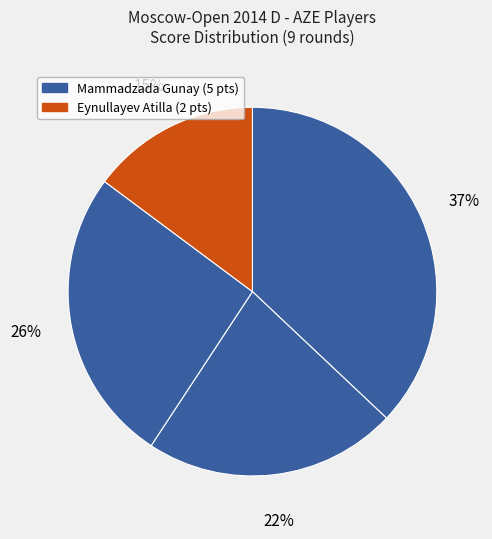

What is the smallest slice in the pie chart?

Eynullayev Atilla Elshan